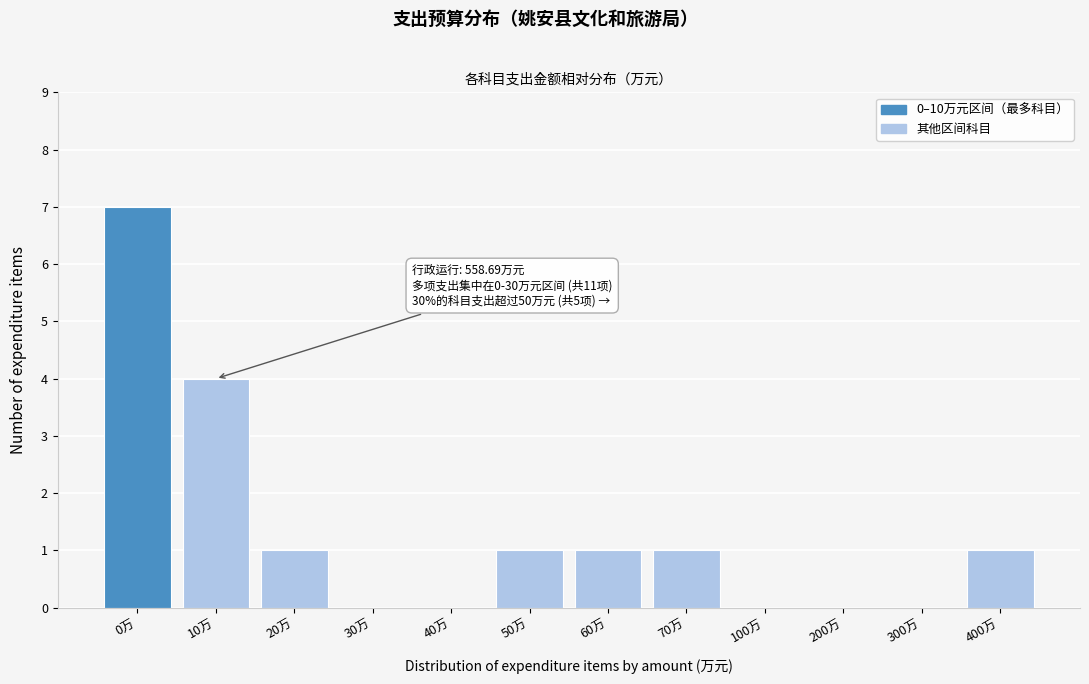

Reading left to right, list all the values displayed in this chart.

0万=7	10万=4	20万=1	30万=0	40万=0	50万=1	60万=1	70万=1	100万=0	200万=0	300万=0	400万=1